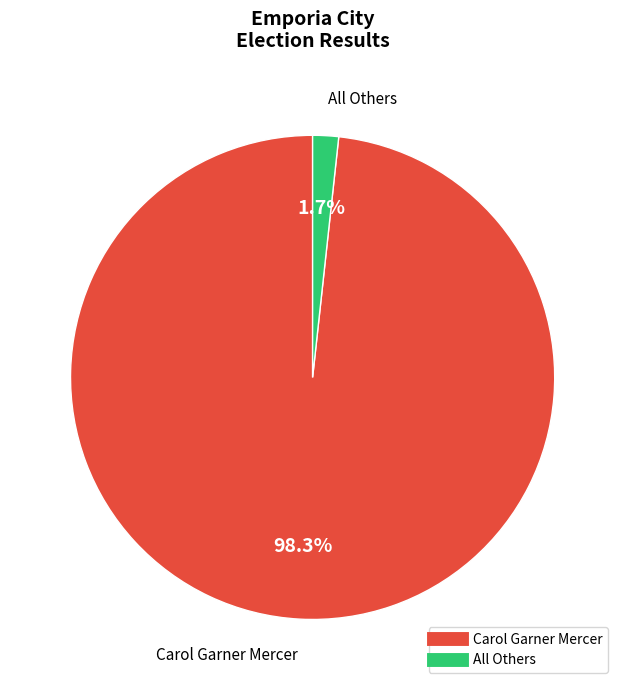

What percentage is the All Others slice, to the nearest percent?

2%